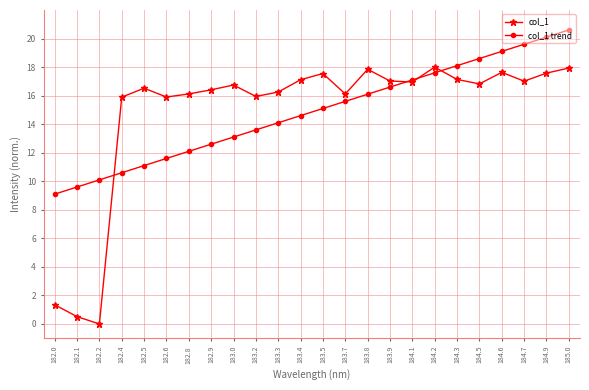

Is this an area chart (filled region under the line)?

No